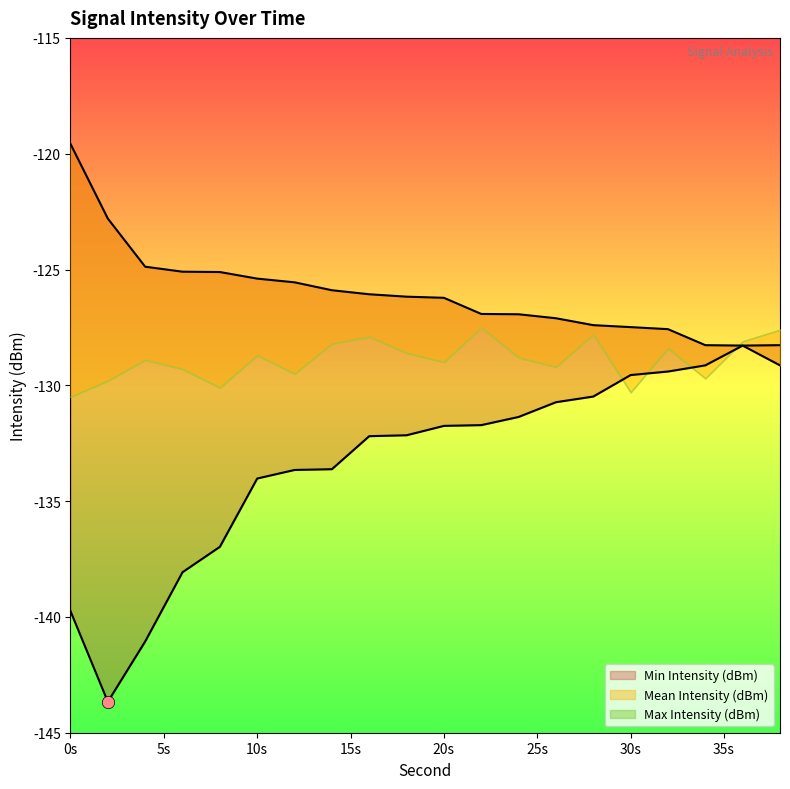

At which category is the sum across all series the highest?

36